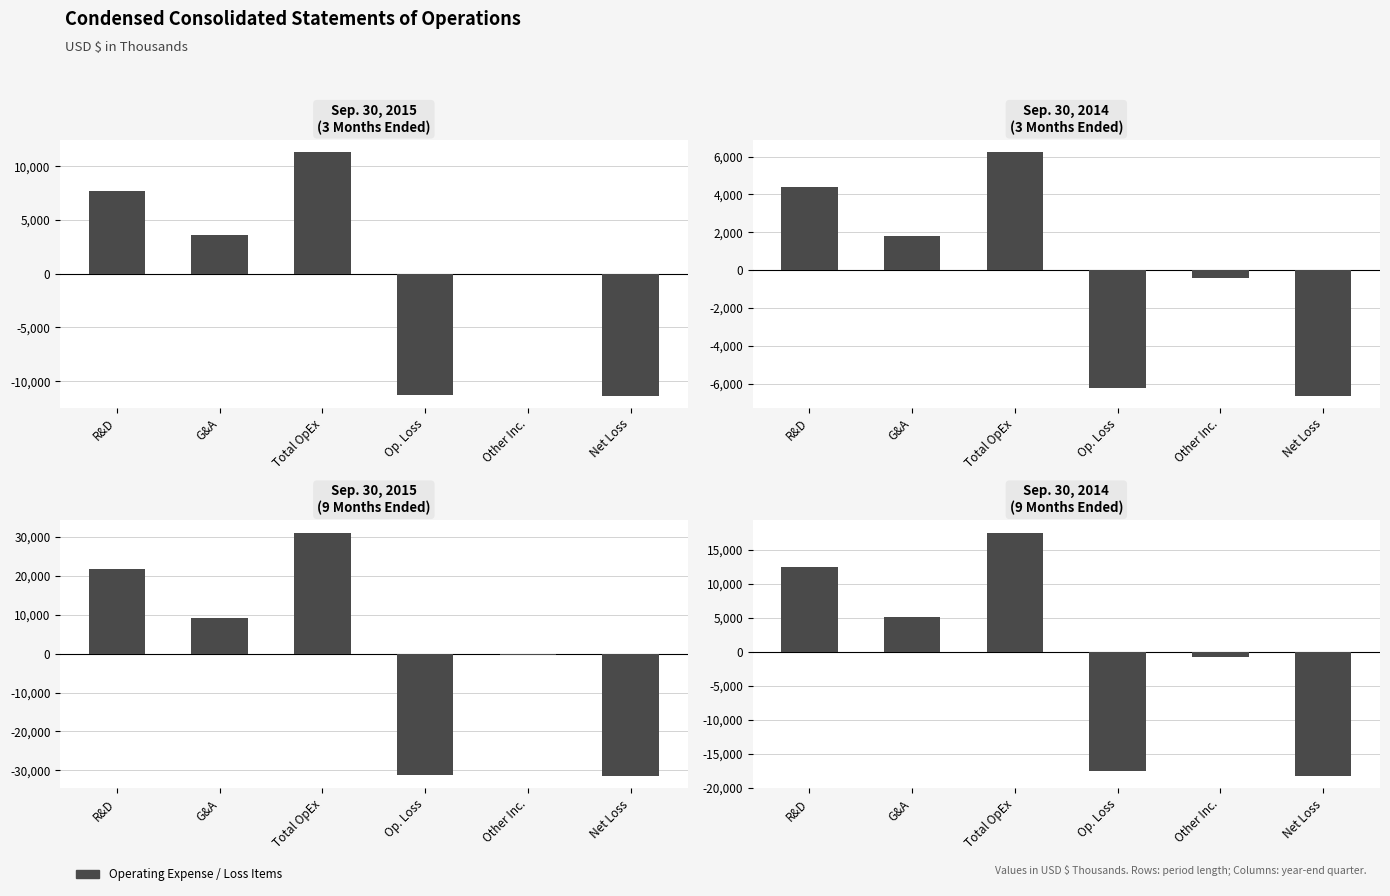

What is the label of the 2nd bar from the right?

Other Inc.